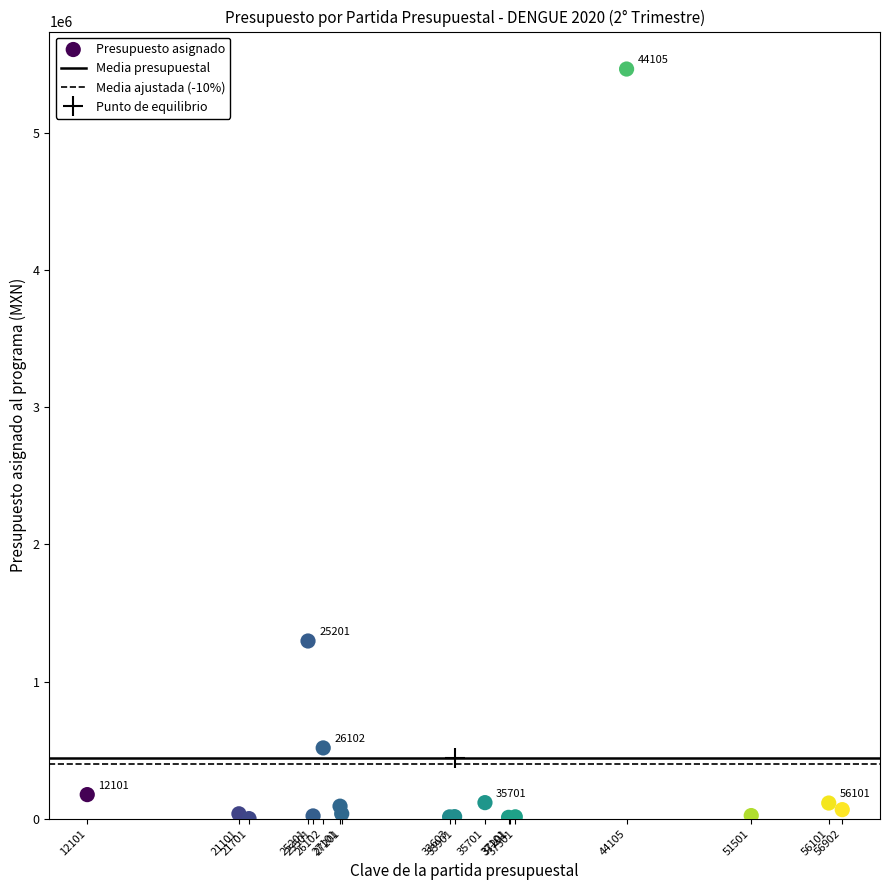

What Y value in the scatter plot is closest to 2732081?

1295173.5